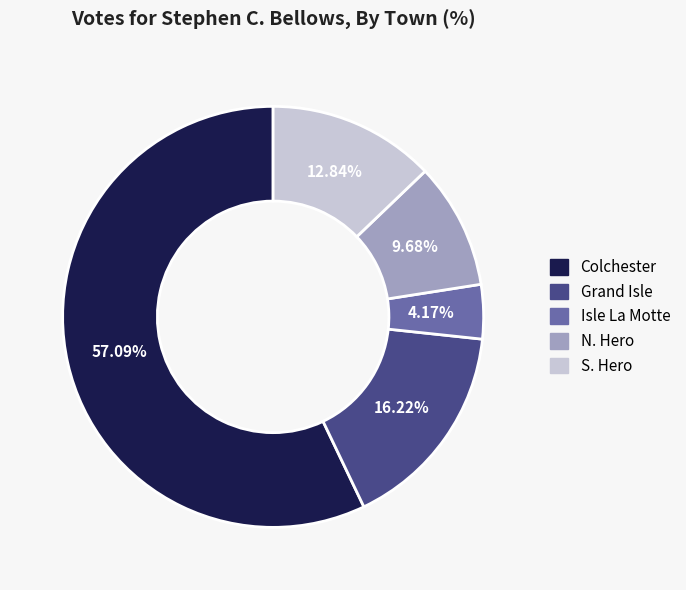

Approximately how many times larger is the value at S. Hero compared to Isle La Motte?

3.1